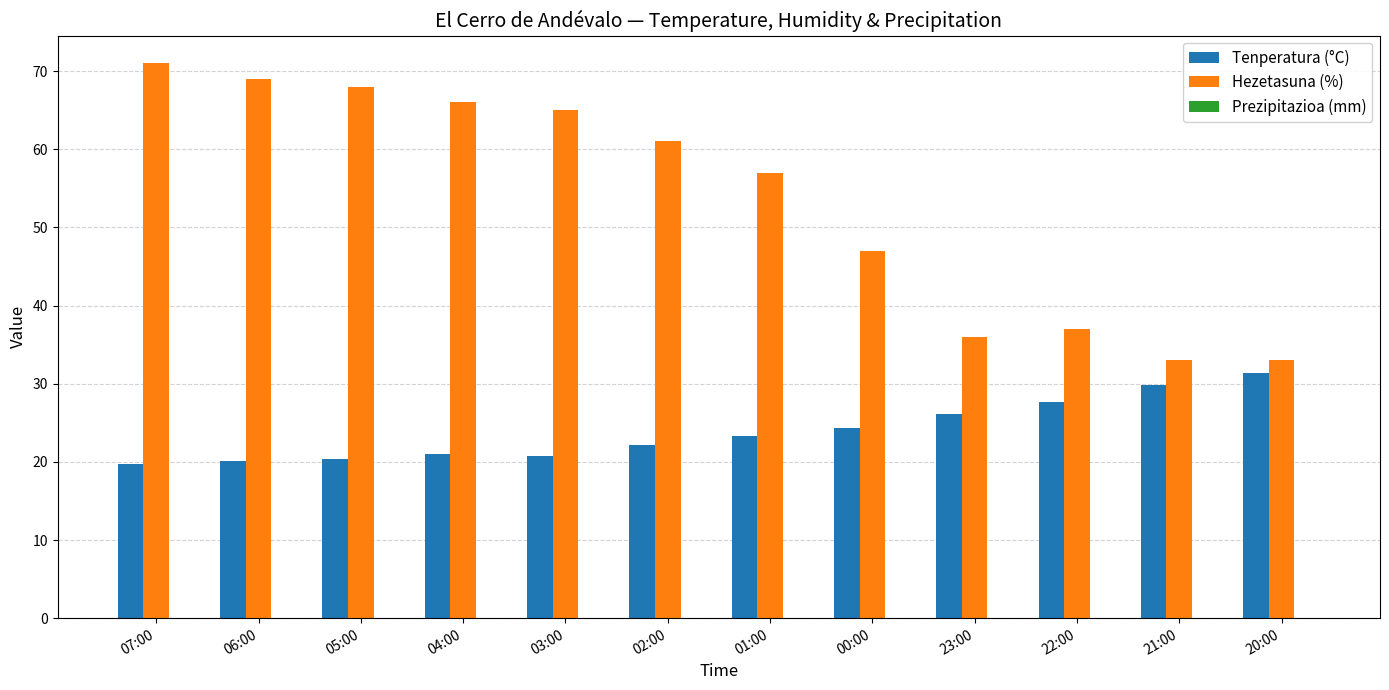

Rank the series by their average value, from highest to lowest.

Hezetasuna (%), Tenperatura (°C)